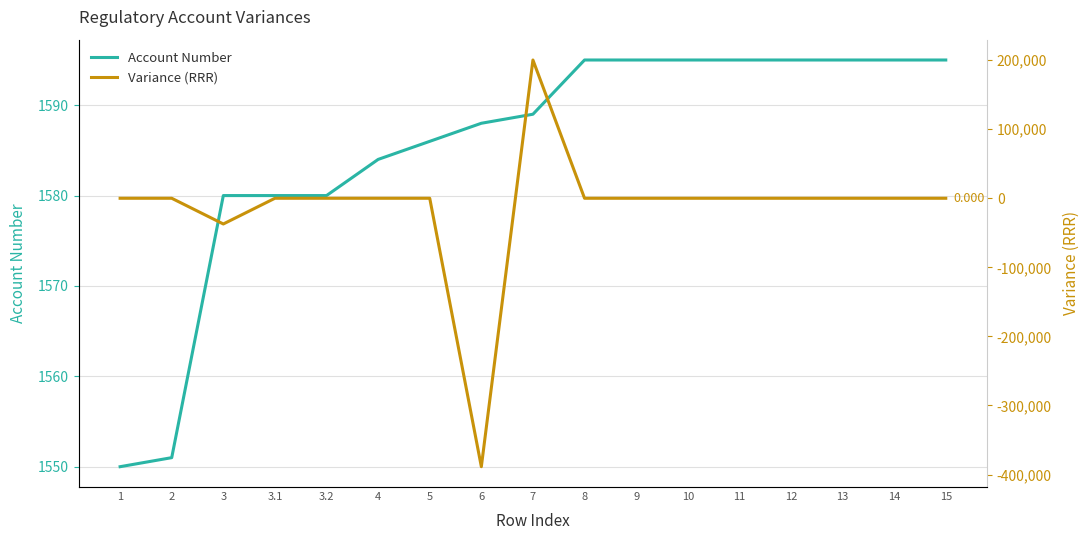

Which has a higher value, 6 or 3.1?

6